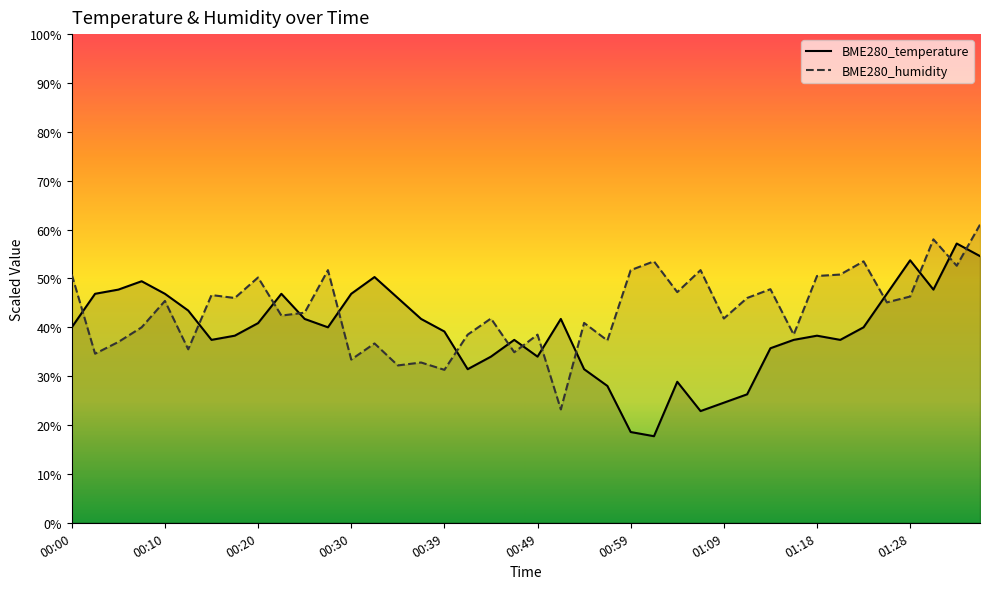

True or false: BME280_humidity and BME280_temperature cross at least once.

True